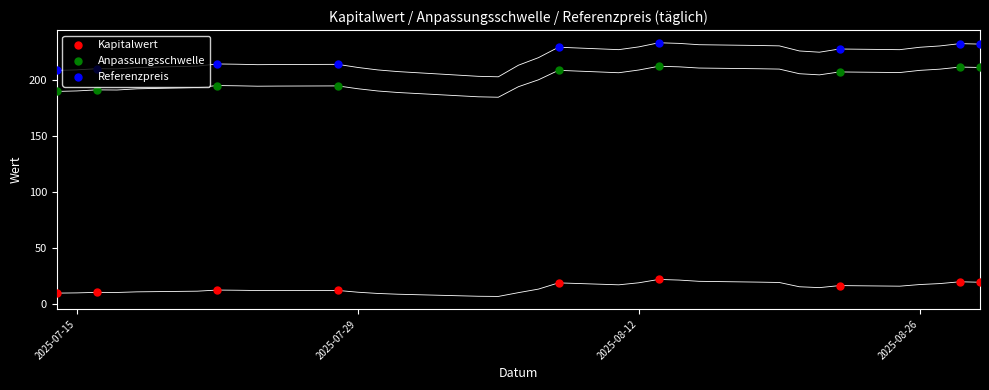

What are all the series names shown in the legend?

Kapitalwert, Anpassungsschwelle, Referenzpreis